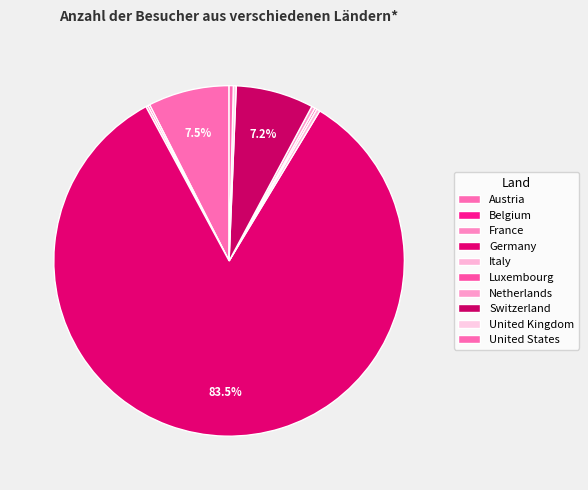

Which slice represents more than half of the pie?

Germany